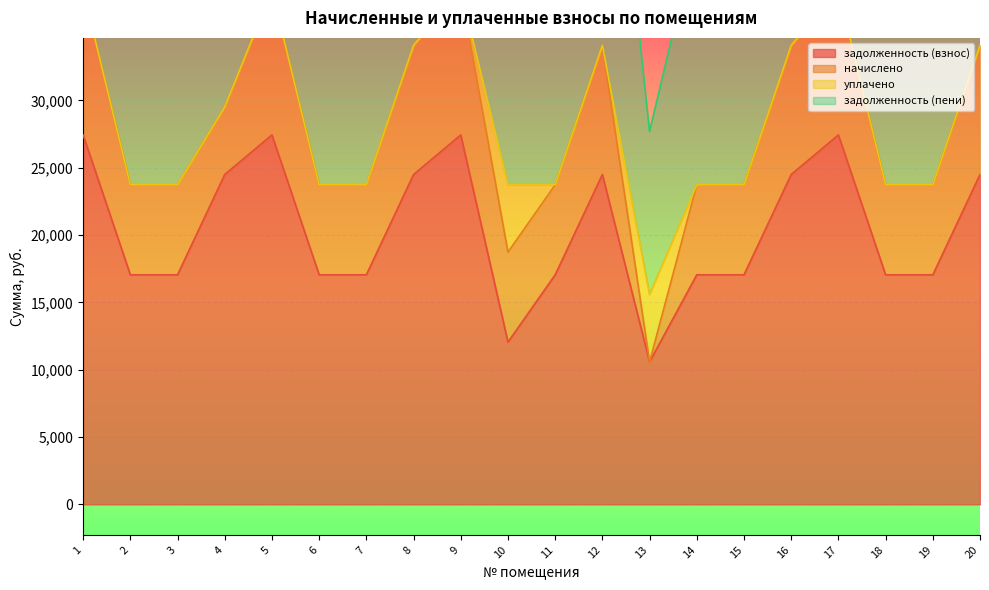

True or false: задолженность (пени) has a value of 42457.4 at 11.

True